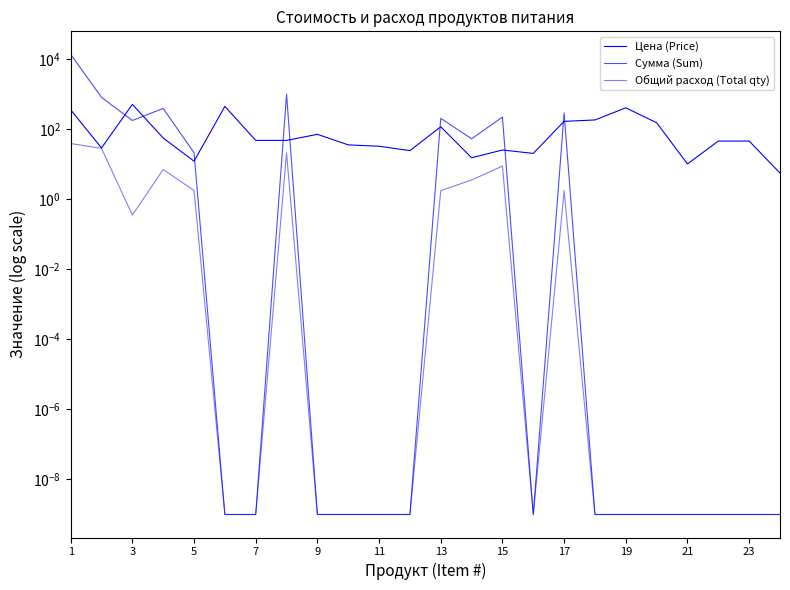

What is the sum of all Цена (Price) values?

2814.2